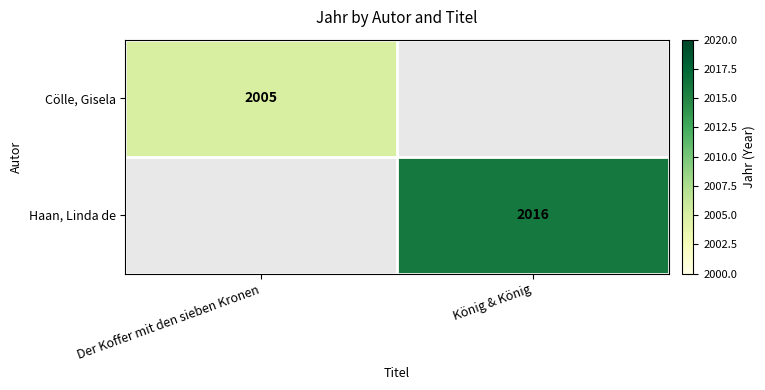

The Cölle, Gisela series shows 805 at Der Koffer mit den sieben Kronen. True or false?

False